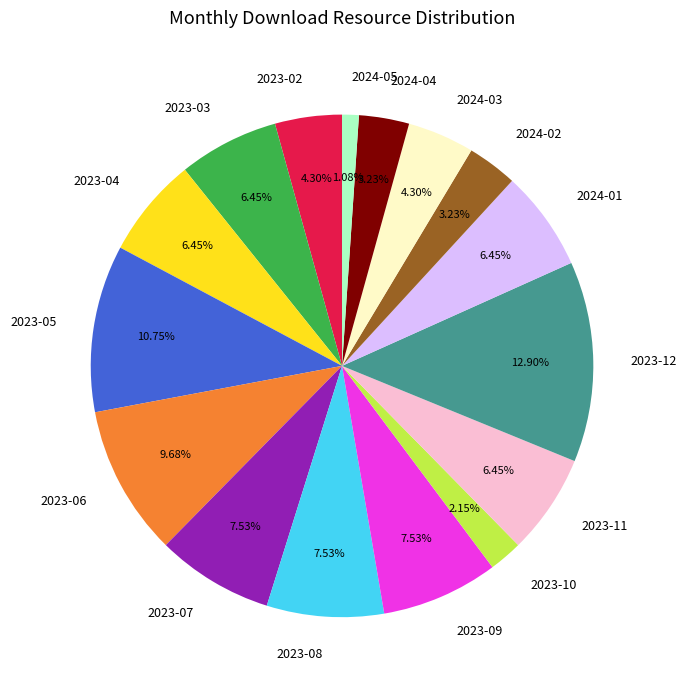

To the nearest percent, what percentage of the pie is 2023-08?

8%